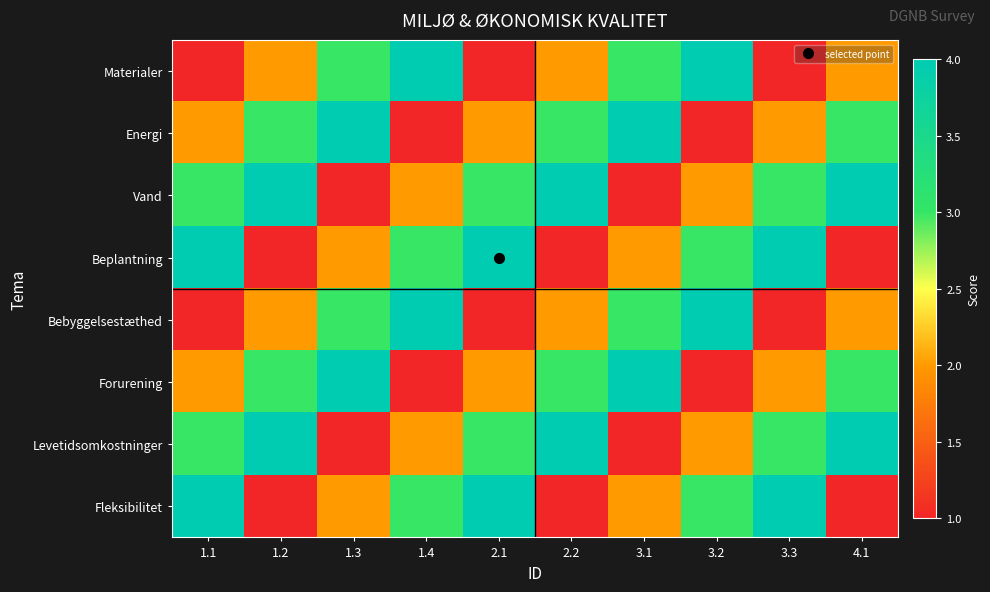

How many categories are shown in the chart?

10